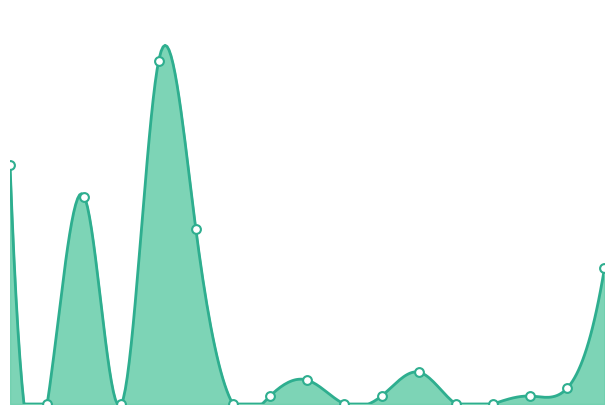

Which has a higher value, Afrique du Nord or Océanie?

Afrique du Nord